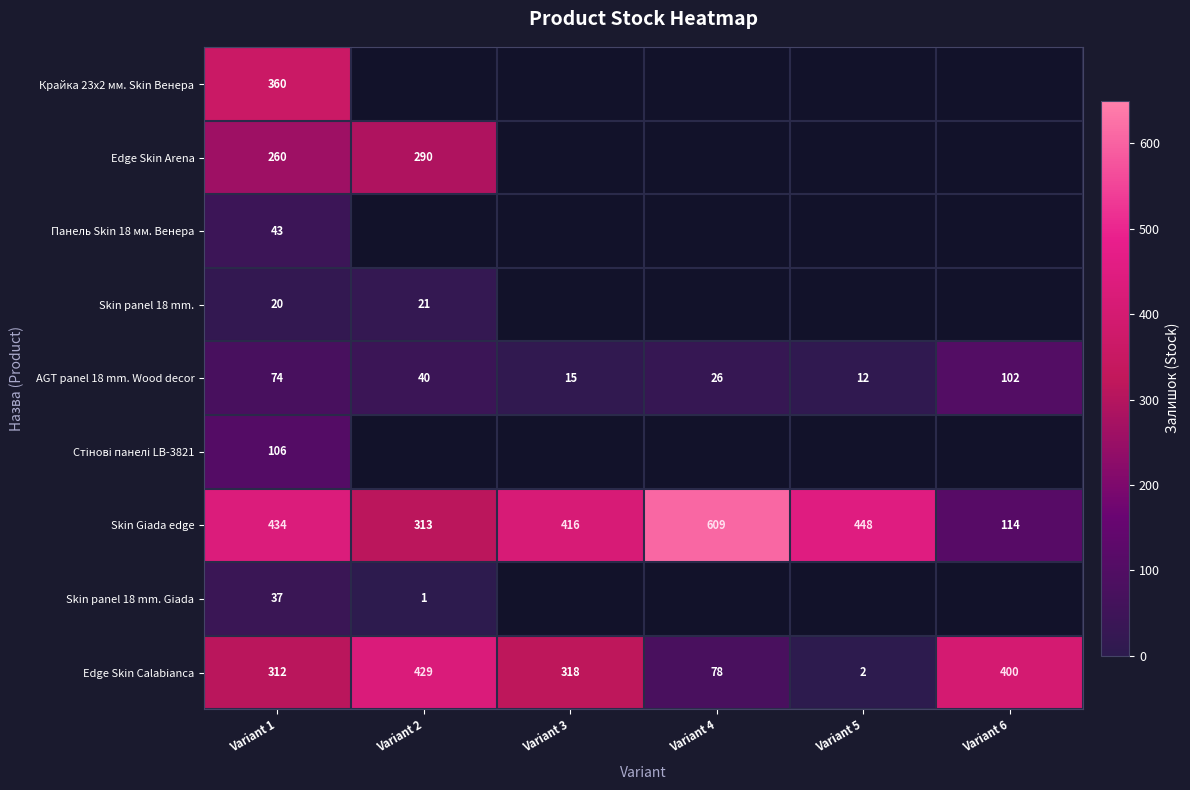

What is the sum of the Edge Skin Calabianca values at Variant 6 and Variant 2?

829